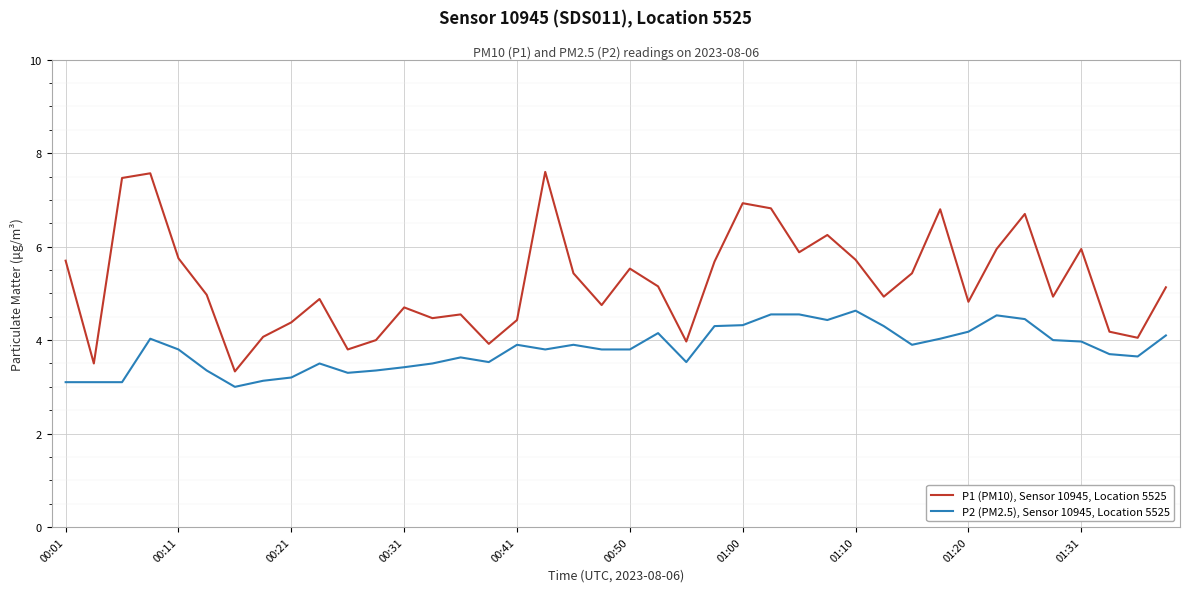

What are all the series names shown in the legend?

P1 (PM10), Sensor 10945, Location 5525, P2 (PM2.5), Sensor 10945, Location 5525